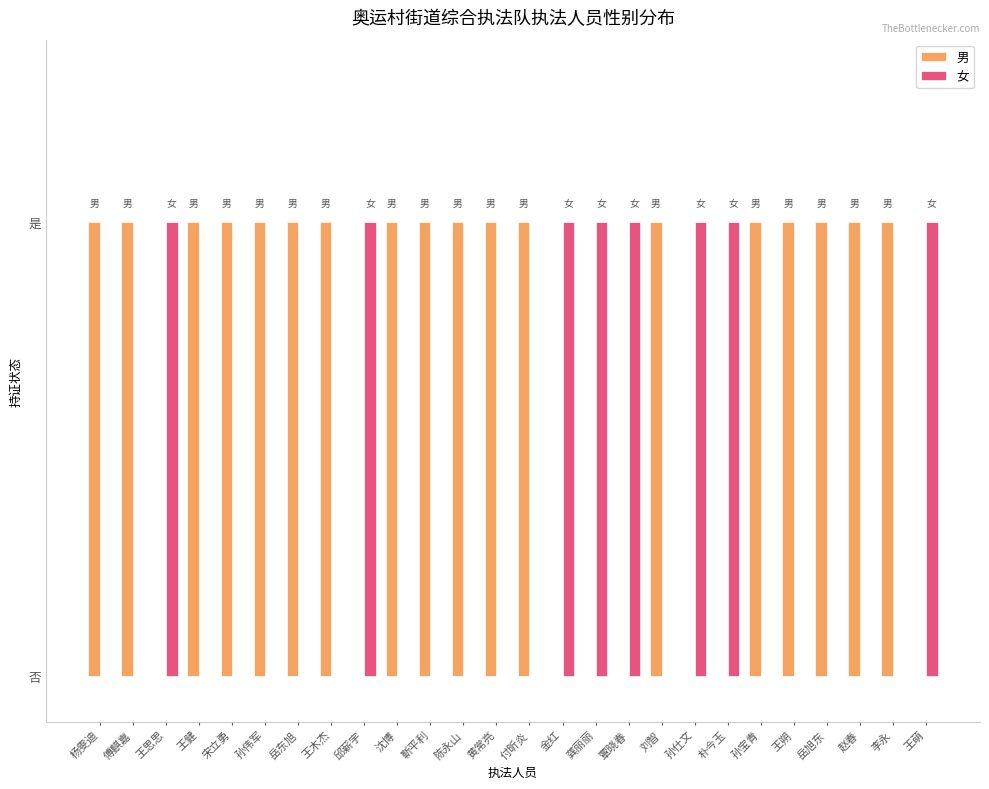

What are all the series names shown in the legend?

男, 女